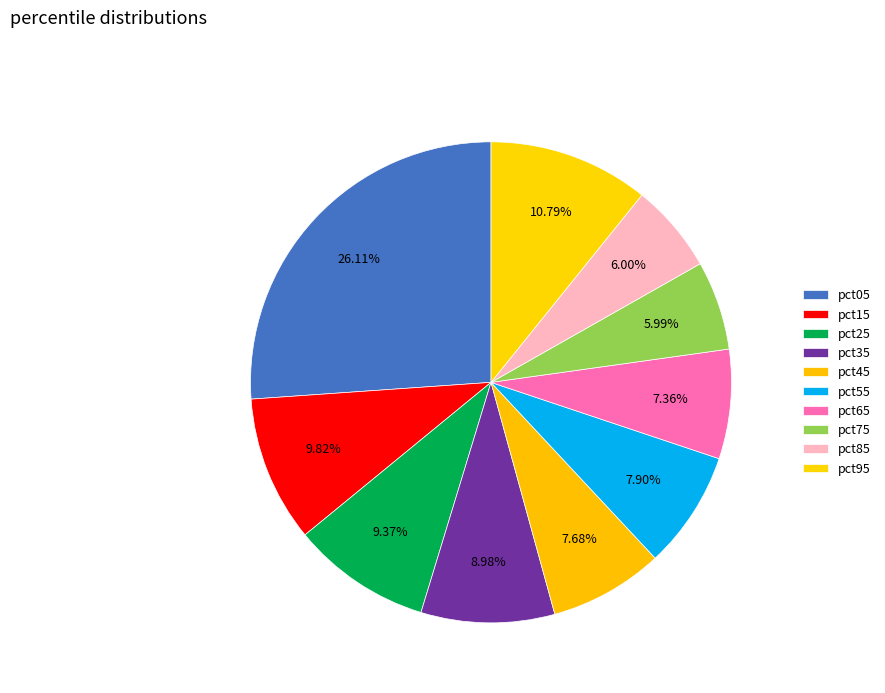

Count the number of slices in the pie.

10